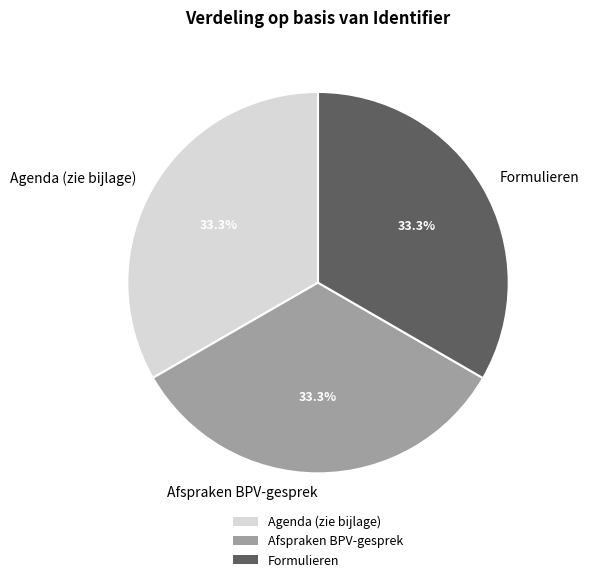

What is the ratio of the value at Agenda (zie bijlage) to the value at Formulieren?

1.0